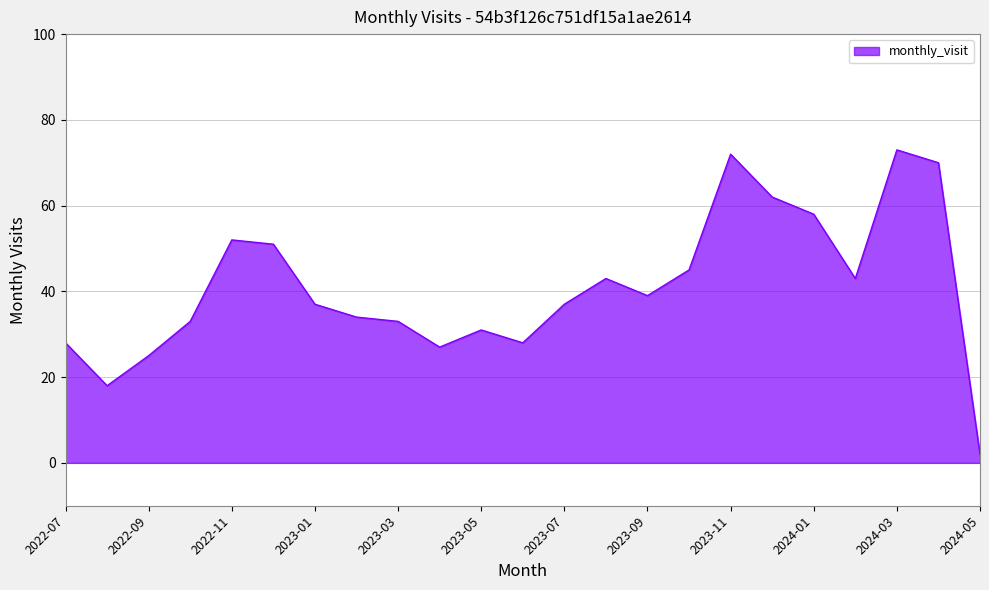

What is the greatest value displayed?

73